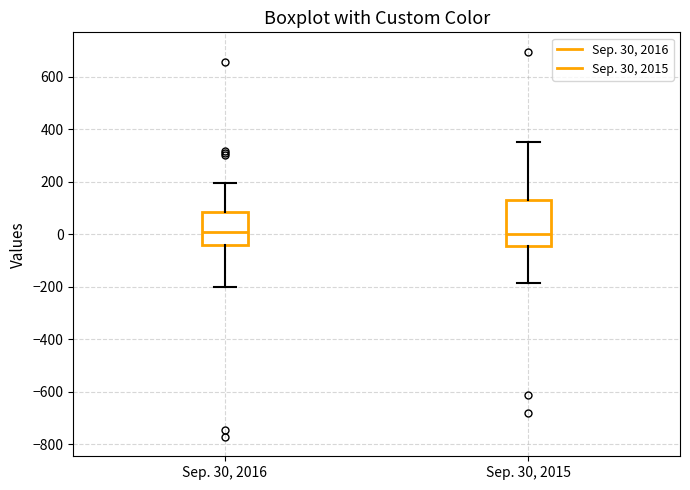

Where does the median line of the box for Sep. 30, 2016 sit on the y-axis? The values are not printed on the chart, so give them approximately, as read against the axis.

20